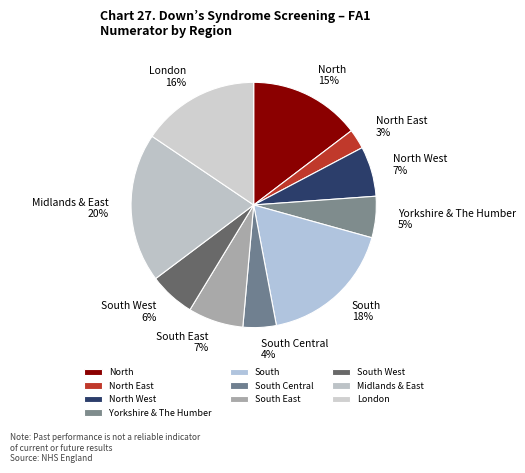

What percentage is the Midlands & East slice, to the nearest percent?

20%